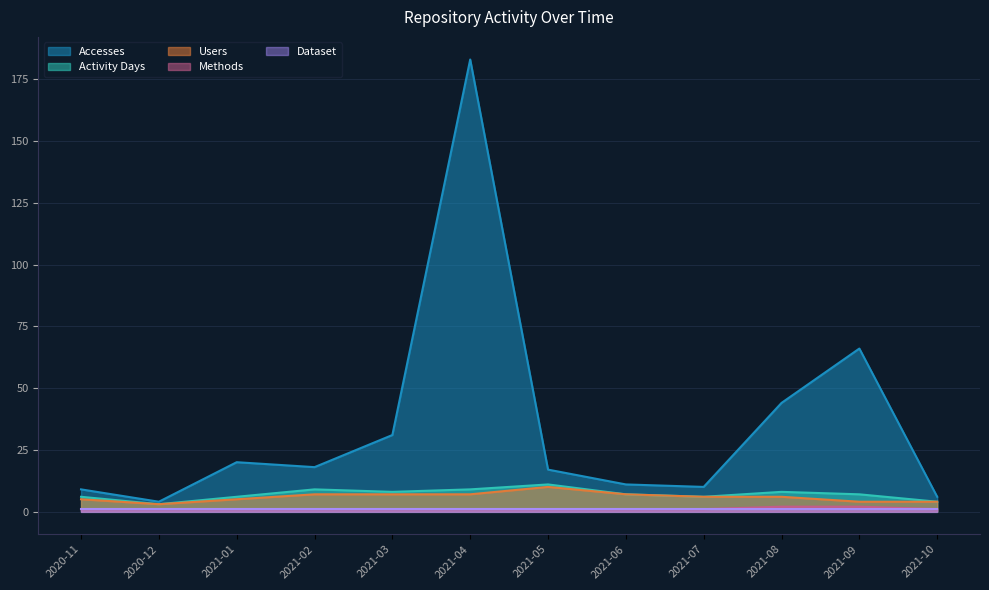

Where is Activity Days nearest to the value 7?

2021-06